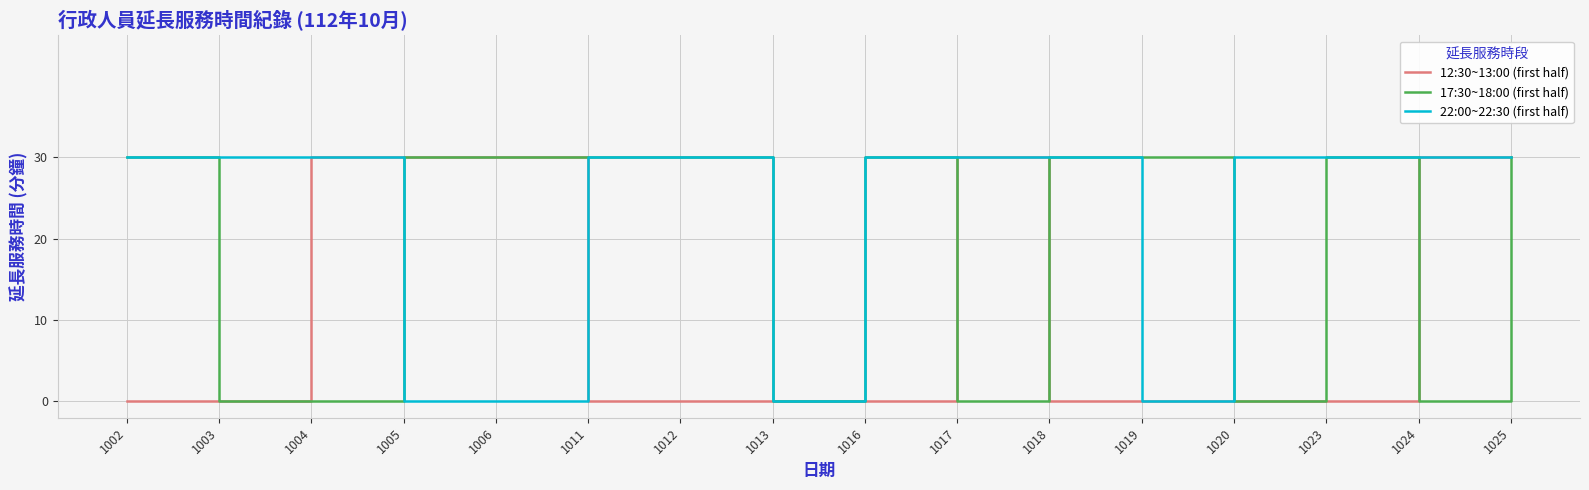

Rank the series by their average value, from highest to lowest.

22:00~22:30 (first half), 17:30~18:00 (first half), 12:30~13:00 (first half)